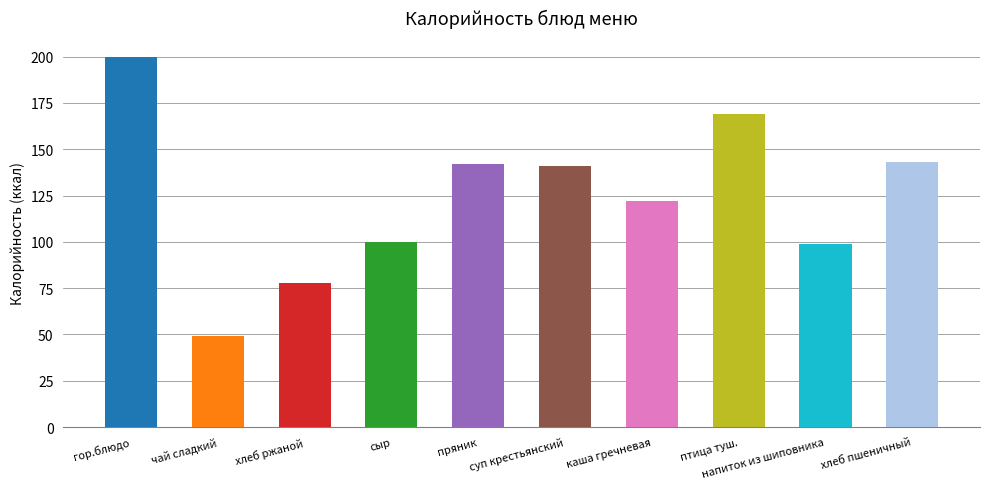

Where does the data first go above 141?

гор.блюдо